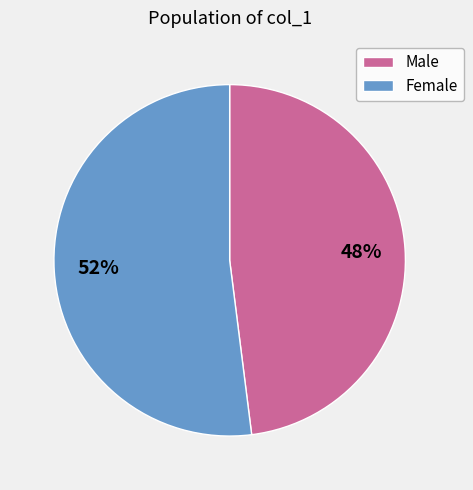

Rank the categories by value from highest to lowest.

Female, Male